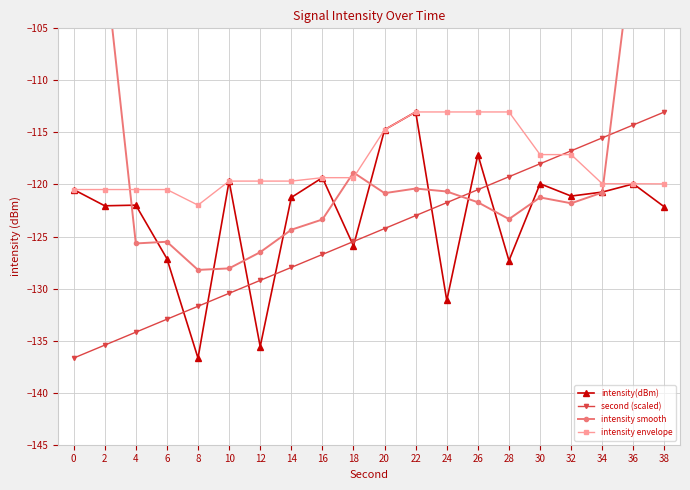

Which category has the lowest value across all series?

8